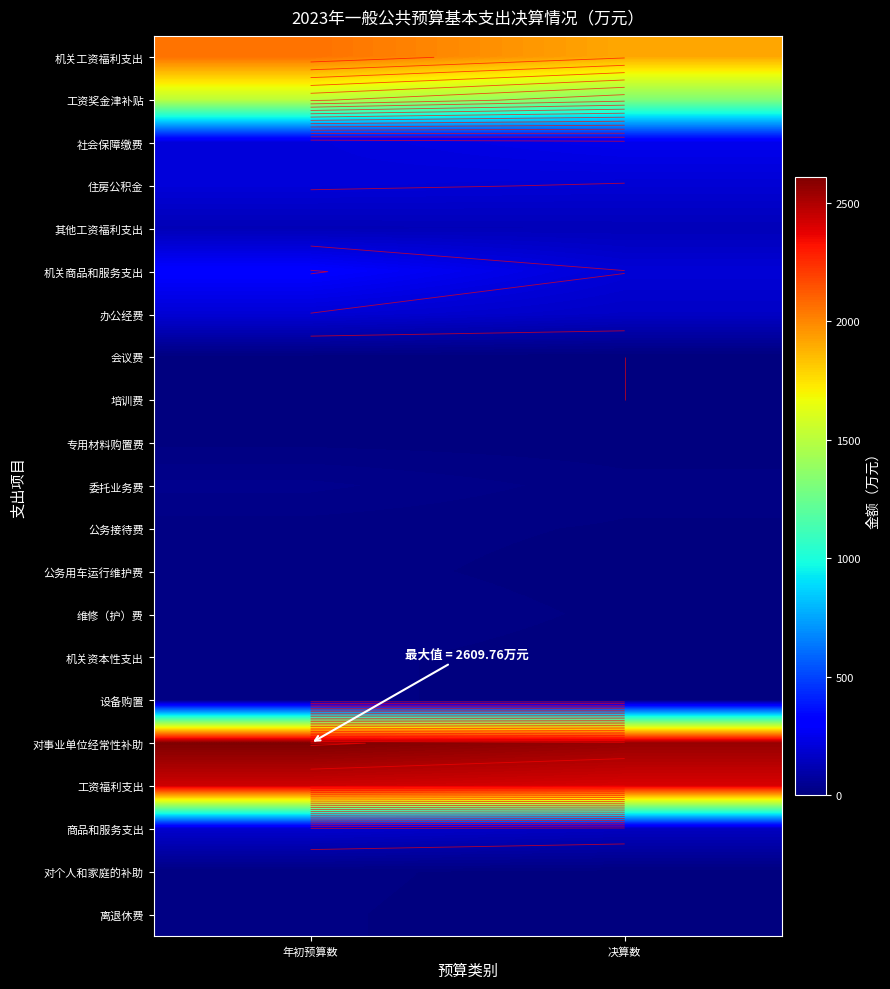

What is the sum of the 公务用车运行维护费 values at 年初预算数 and 决算数?

19.6